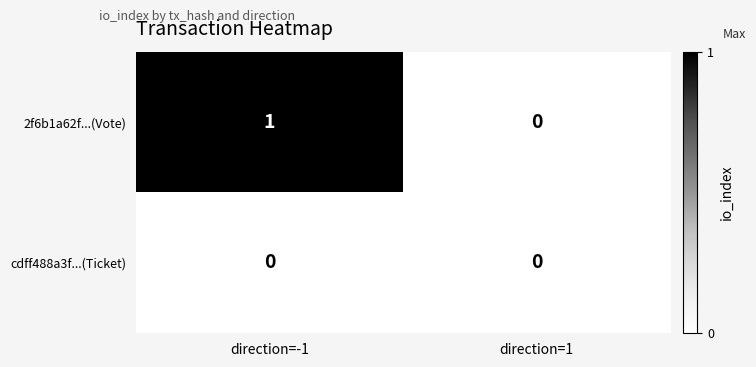

At which label does 2f6b1a62f...(Vote) reach its minimum?

direction=1